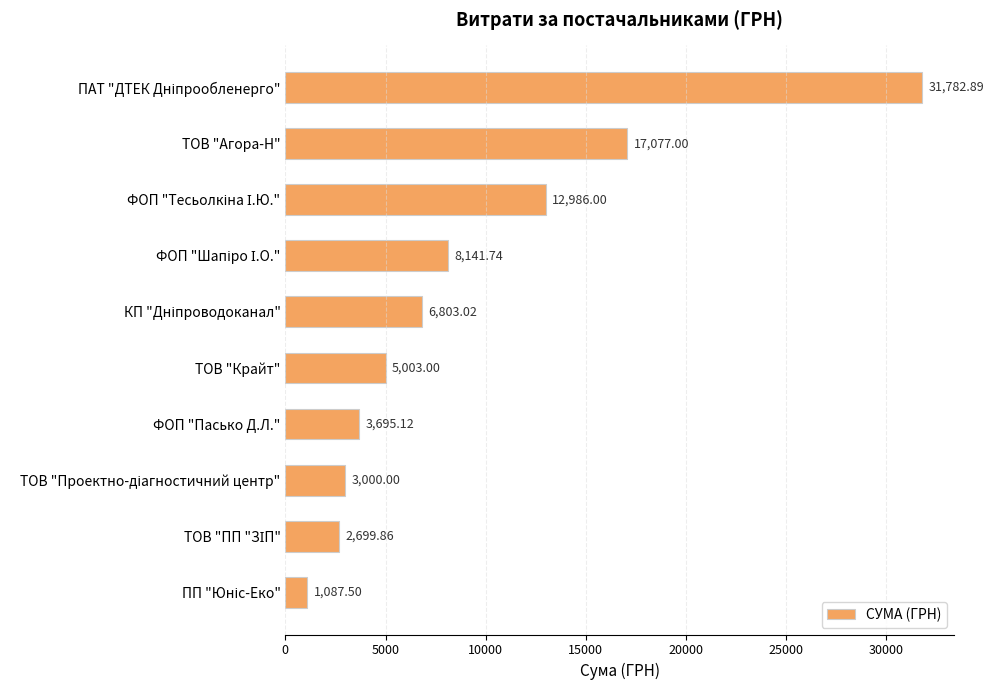

Count the number of data series in this chart.

1